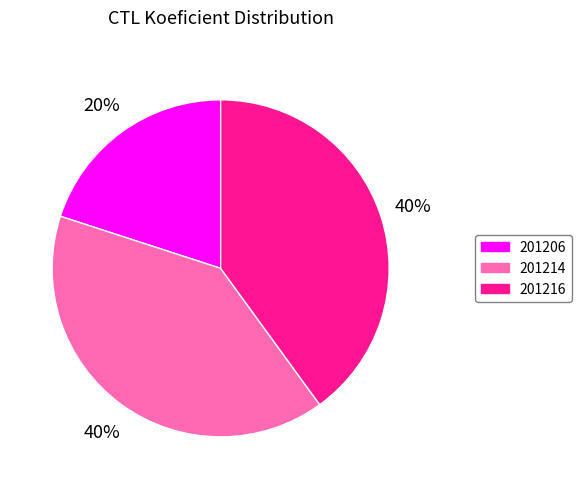

What is the ratio of the value at 201206 to the value at 201216?

0.5